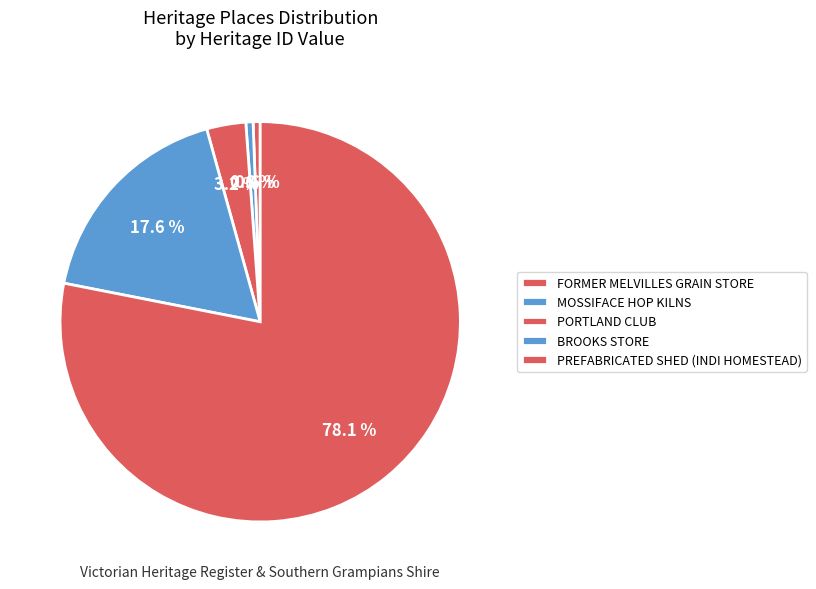

What percentage is the FORMER MELVILLES GRAIN STORE slice, to the nearest percent?

1%